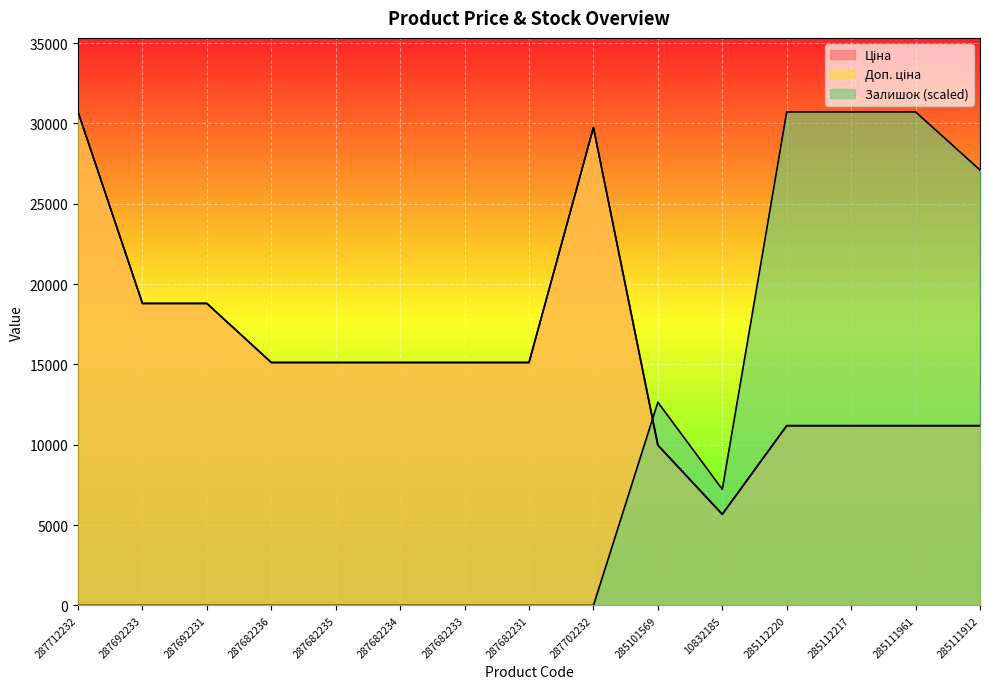

Rank the series at 287712232 from highest to lowest value.

Ціна, Доп. ціна, Залишок